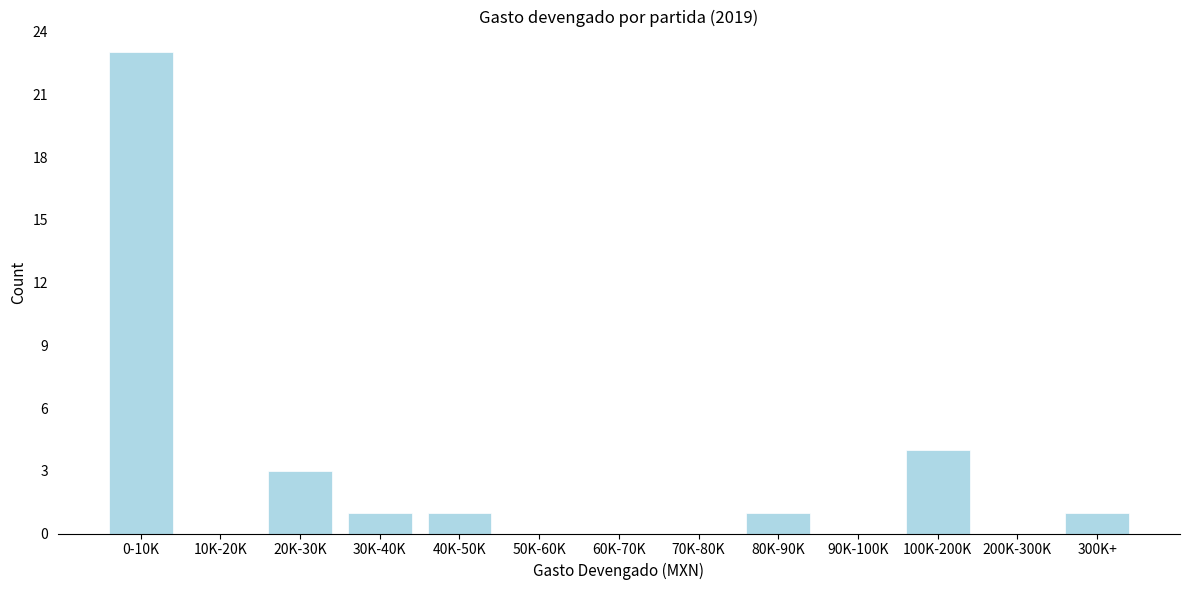

Reading right to left, transcribe all the data shown in this chart.

300K+=1	200K-300K=0	100K-200K=4	90K-100K=0	80K-90K=1	70K-80K=0	60K-70K=0	50K-60K=0	40K-50K=1	30K-40K=1	20K-30K=3	10K-20K=0	0-10K=23